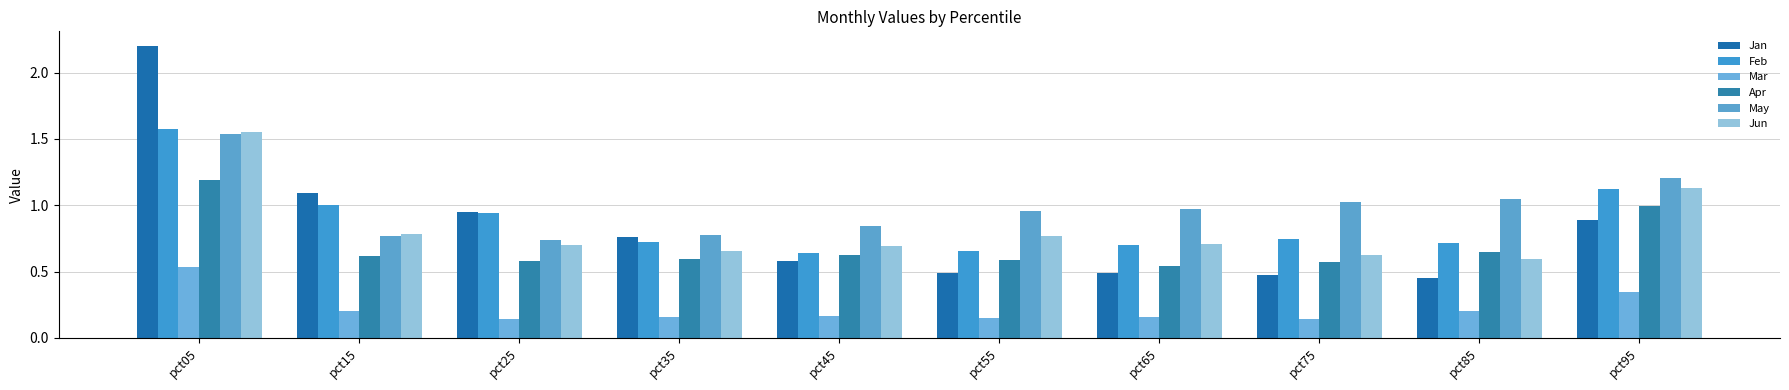

What are all the series names shown in the legend?

Jan, Feb, Mar, Apr, May, Jun